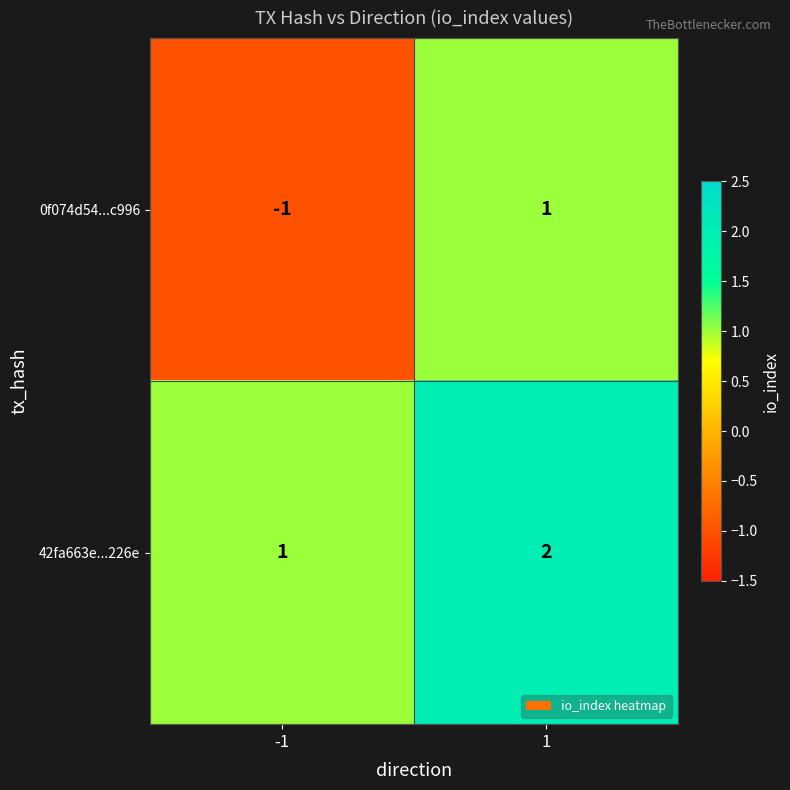

What is the spread (max minus min) of values at 1?

1